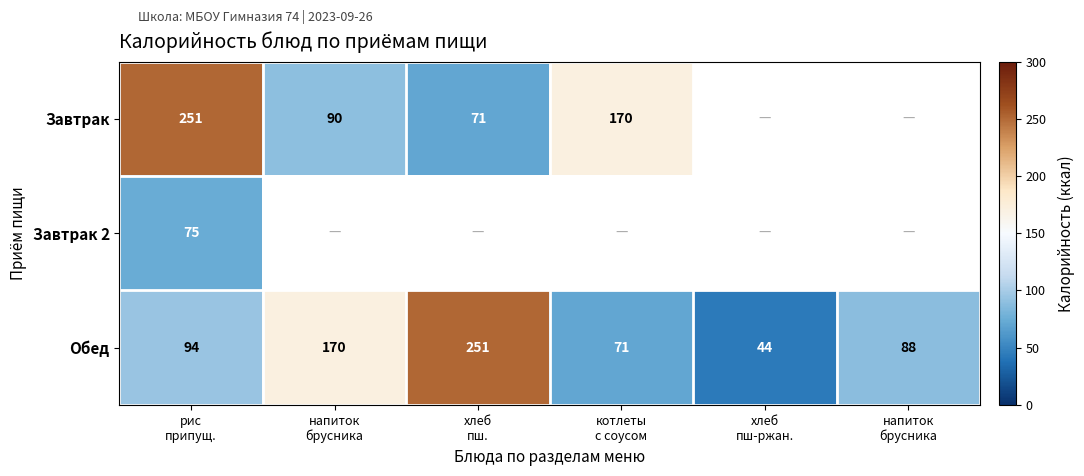

Between котлеты с соусом and хлеб пш-ржан., which series saw the biggest shift?

Обед